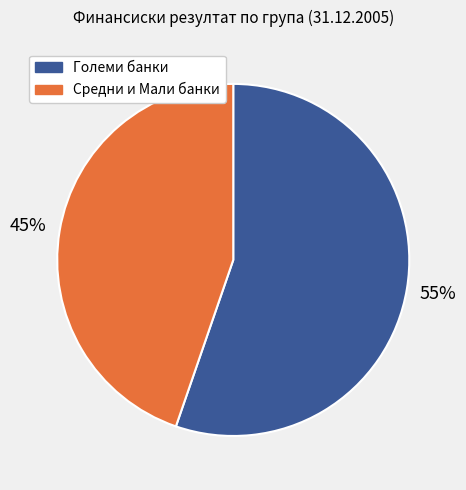

Is there a majority slice in this chart?

Yes